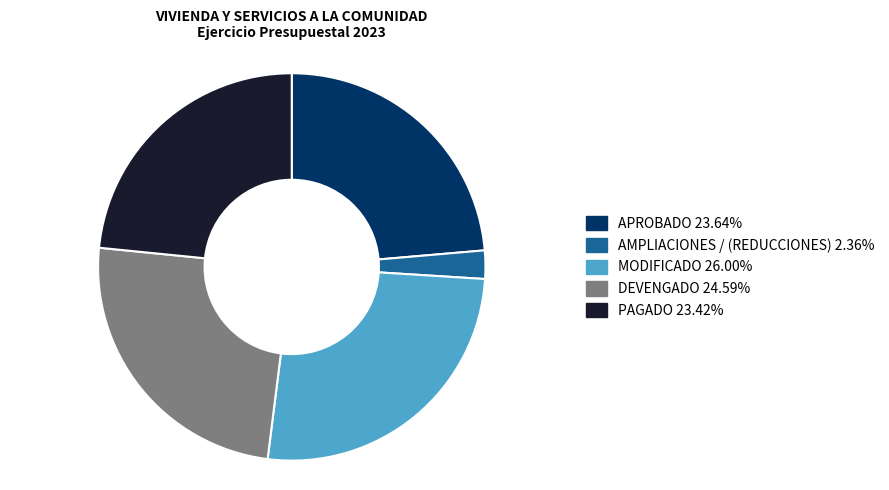

Do MODIFICADO and PAGADO together represent more than half of the pie?

No